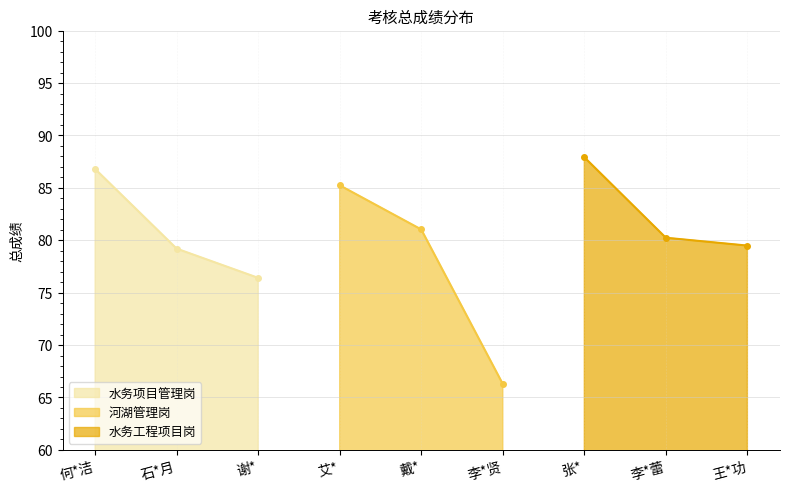

What is the sum of all 水务项目管理岗 values?

242.4